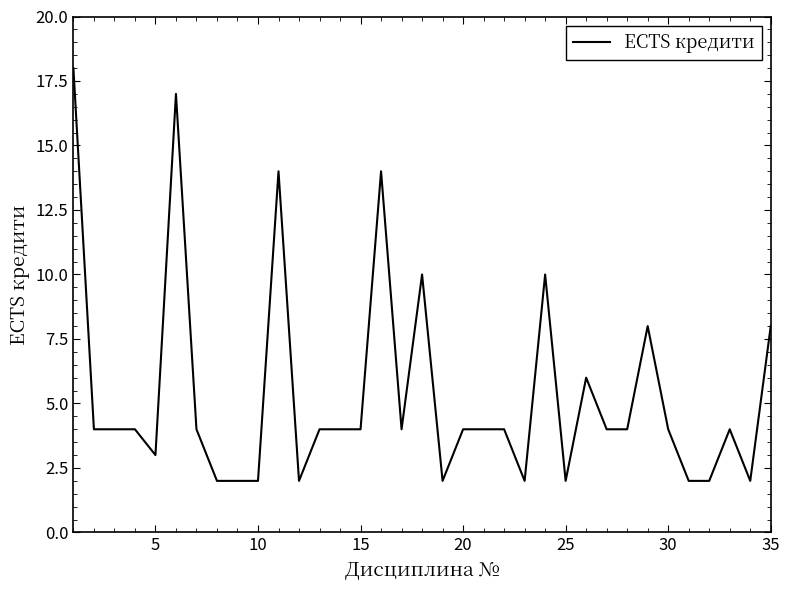

What is the difference between the maximum and minimum values?

16